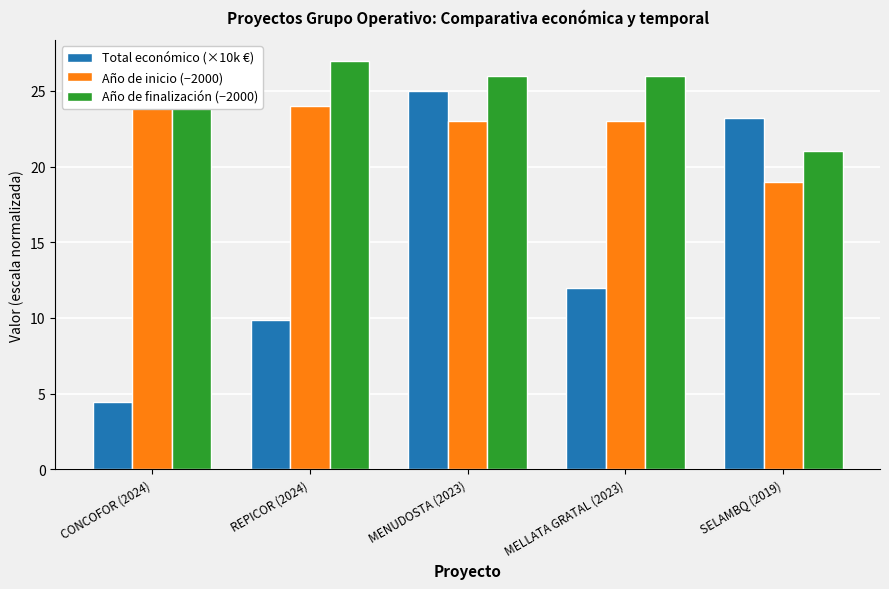

At which label does Total económico (×10k €) first exceed 12?

MENUDOSTA (2023)